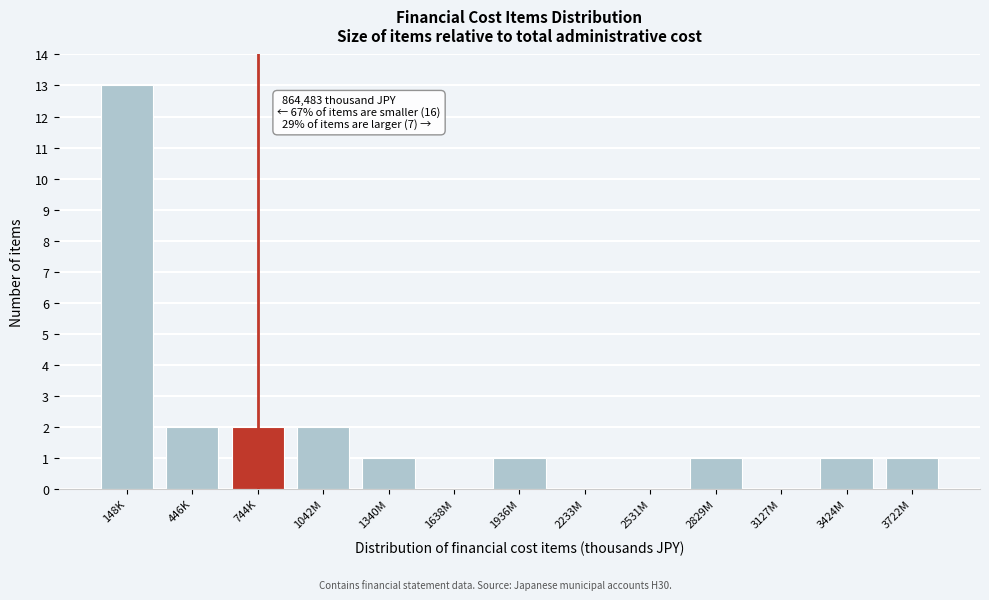

Reading right to left, what are all the values shown in this chart?

3722M=1	3424M=1	3127M=0	2829M=1	2531M=0	2233M=0	1936M=1	1638M=0	1340M=1	1042M=2	744K=2	446K=2	148K=13